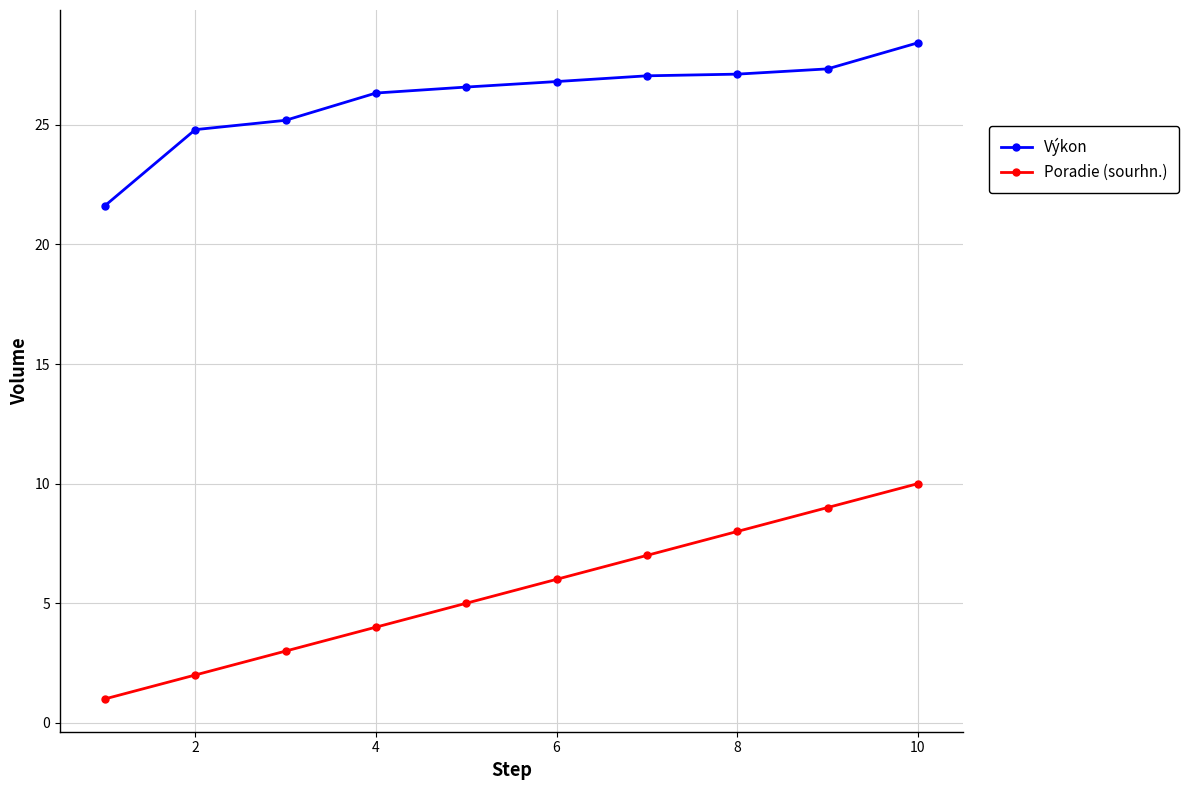

Reading left to right, extract all data points from this chart.

Výkon: 21.6	24.8	25.2	26.3	26.6	26.8	27.1	27.1	27.3	28.4
Poradie (sourhn.): 1.0	2.0	3.0	4.0	5.0	6.0	7.0	8.0	9.0	10.0